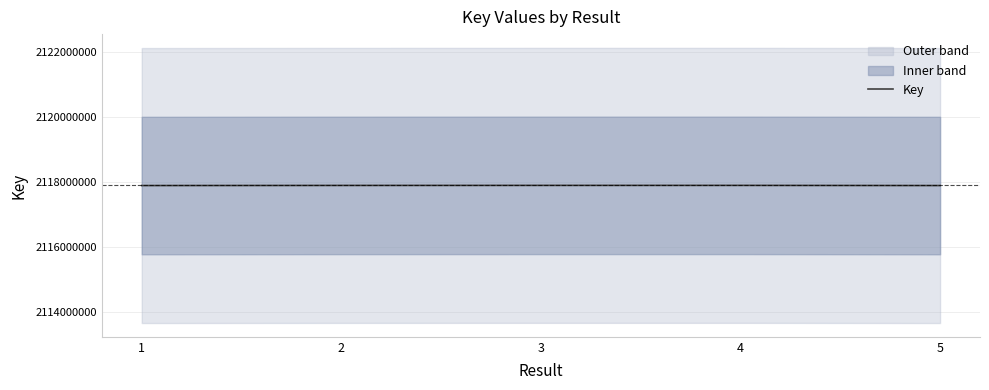

Reading right to left, extract all data points from this chart.

5=2117887588	4=2117893105	3=2117893001	2=2117891510	1=2117887562